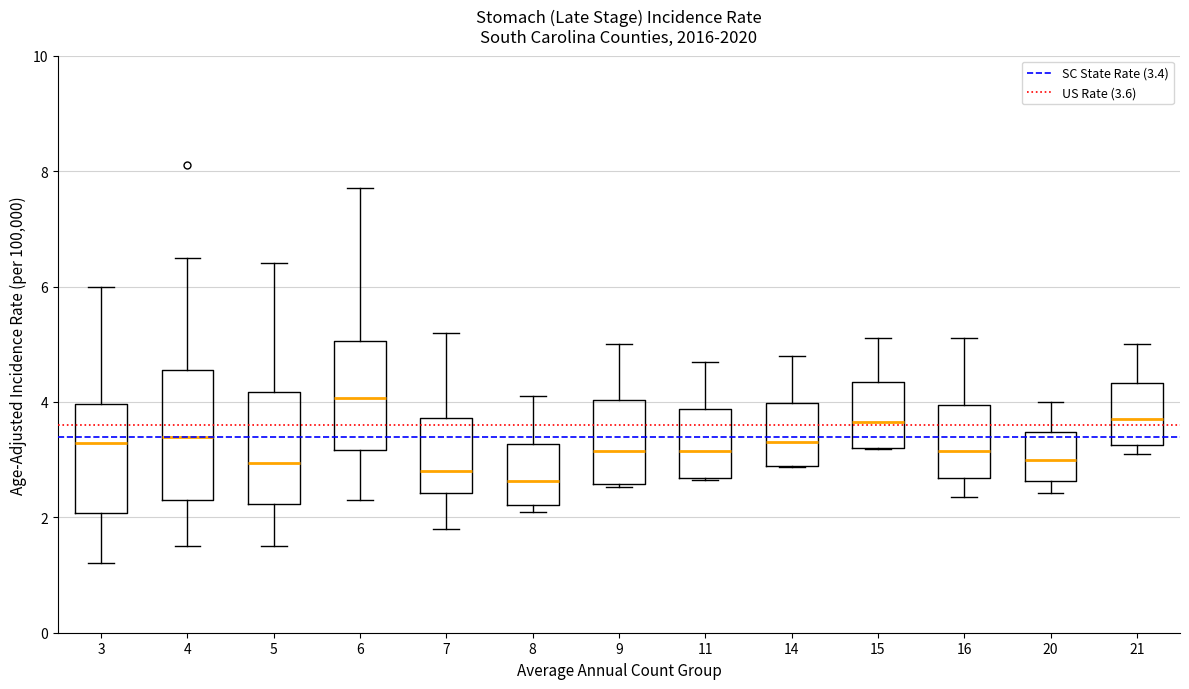

Reading left to right, transcribe this box plot: for each box, give where its median line is, the range the box spans, and where its two whiskers end, as read against the y-axis. The values are not printed on the chart, so give them approximately, as read against the axis.

3: median 3.2, box 2.0 to 4.0, whiskers 1.2 to 6.0
4: median 3.4, box 2.2 to 4.6, whiskers 1.6 to 6.6
5: median 3.0, box 2.2 to 4.2, whiskers 1.6 to 6.4
6: median 4.0, box 3.2 to 5.0, whiskers 2.4 to 7.8
7: median 2.8, box 2.4 to 3.8, whiskers 1.8 to 5.2
8: median 2.6, box 2.2 to 3.2, whiskers 2.2 (just below the box's lower edge) to 4.2
9: median 3.2, box 2.6 to 4.0, whiskers 2.6 to 5.0
11: median 3.2, box 2.6 to 3.8, whiskers 2.6 to 4.8
14: median 3.4, box 2.8 to 4.0, whiskers 2.8 to 4.8
15: median 3.6, box 3.2 to 4.4, whiskers 3.2 to 5.2
16: median 3.2, box 2.6 to 4.0, whiskers 2.4 to 5.2
20: median 3.0, box 2.6 to 3.4, whiskers 2.4 to 4.0
21: median 3.8, box 3.2 to 4.4, whiskers 3.2 (just below the box's lower edge) to 5.0